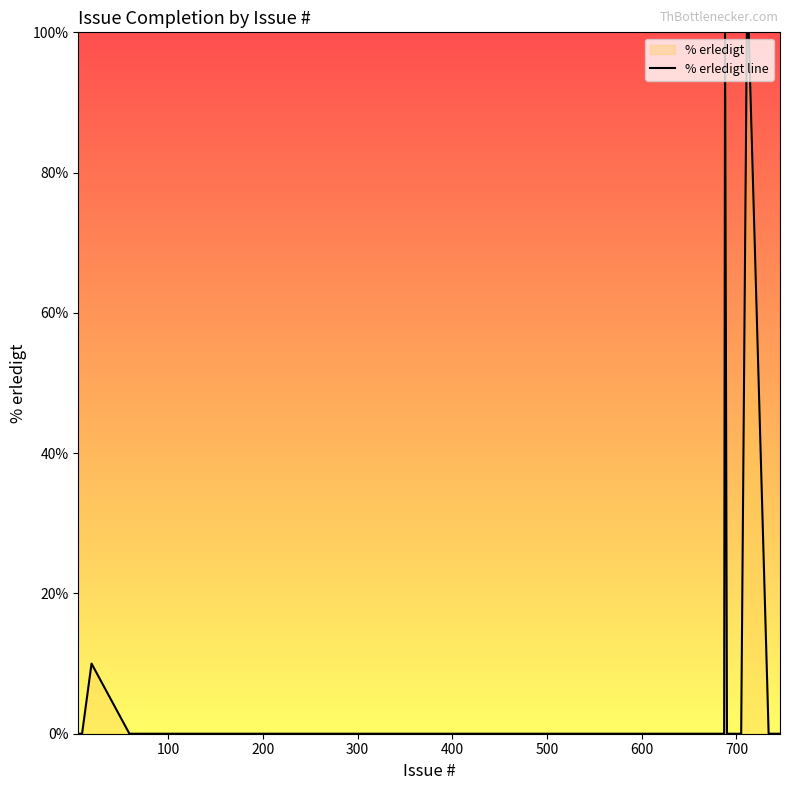

What is the greatest value displayed?

100